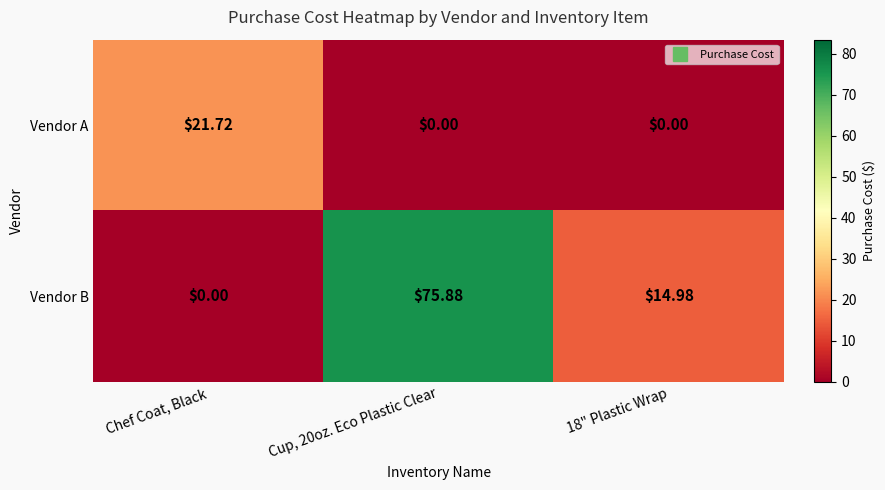

List the series in order of their overall mean, highest first.

Vendor B, Vendor A